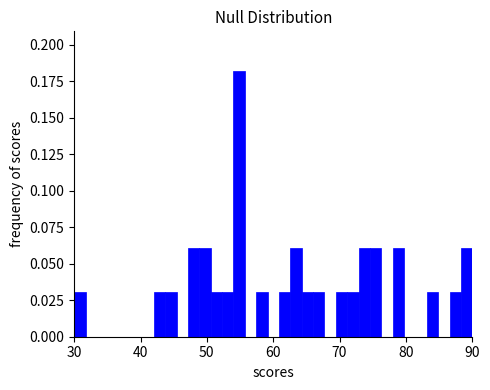

Read against the x-axis, roughly where is the centre of the tallest bar?

55